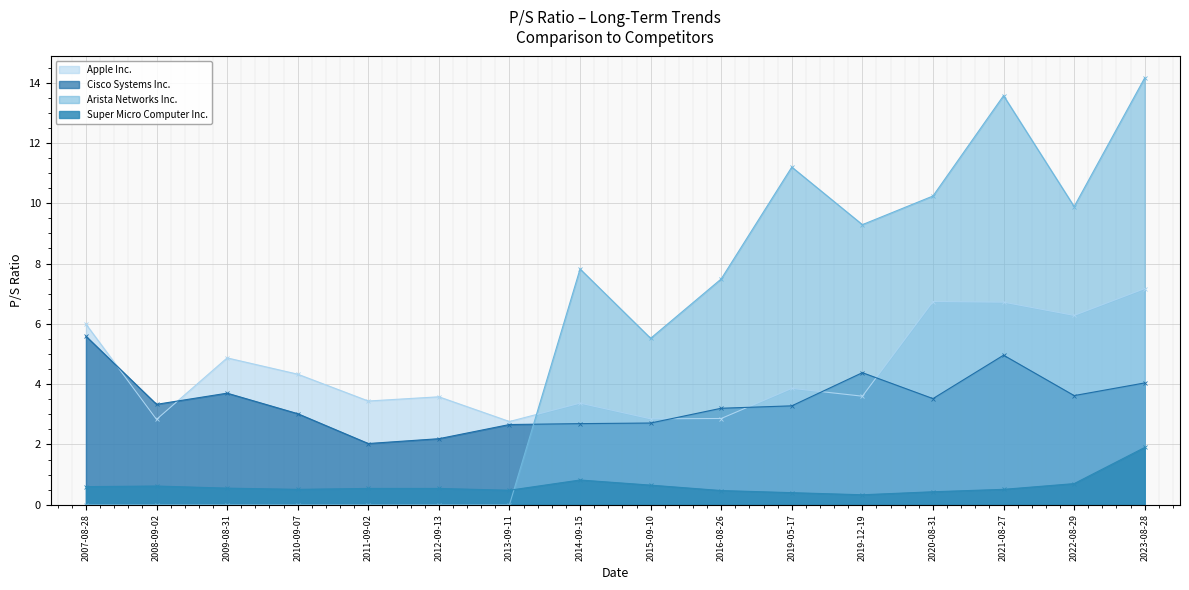

Which series has the largest range (max minus min)?

Arista Networks Inc.